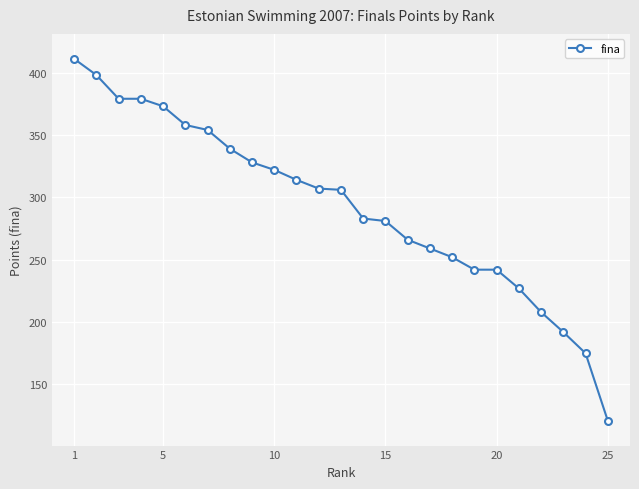

What is the difference between the second highest and minimum values?

277